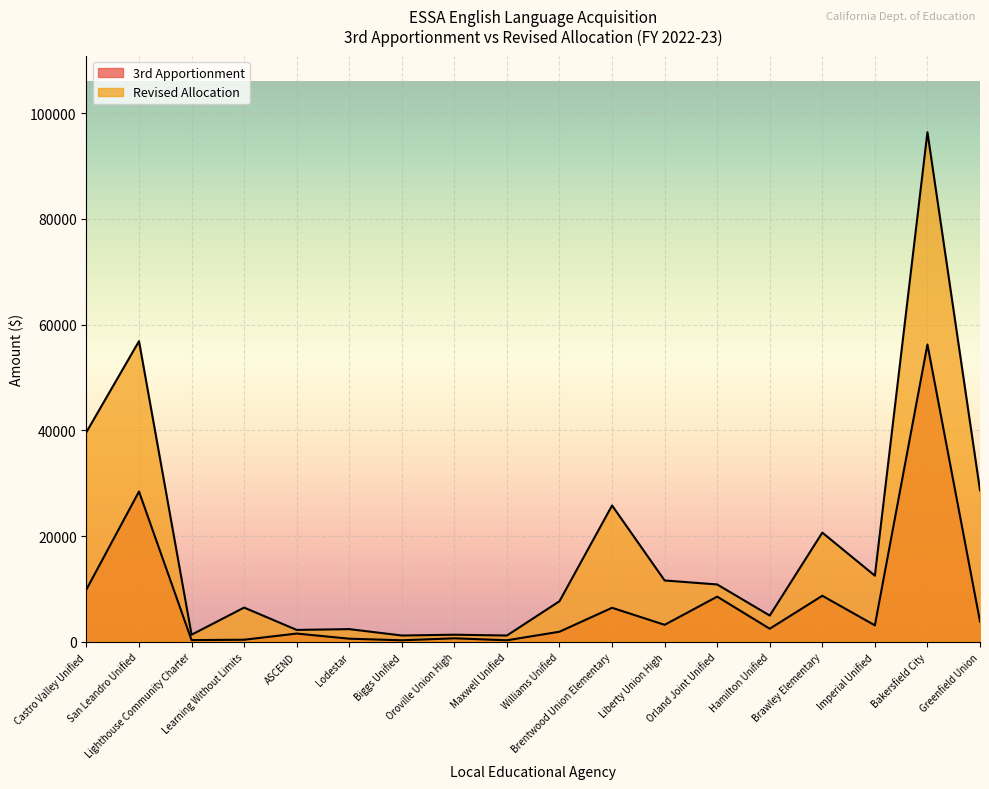

What is the difference between the second highest and second lowest values in the Revised Allocation series?

55663